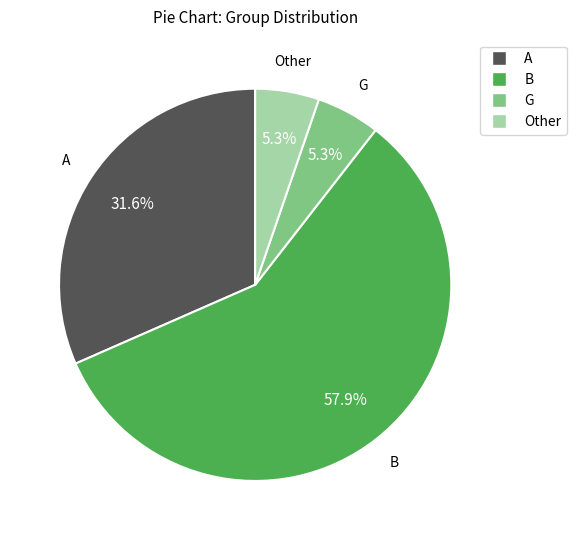

Do A and Other together represent more than half of the pie?

No